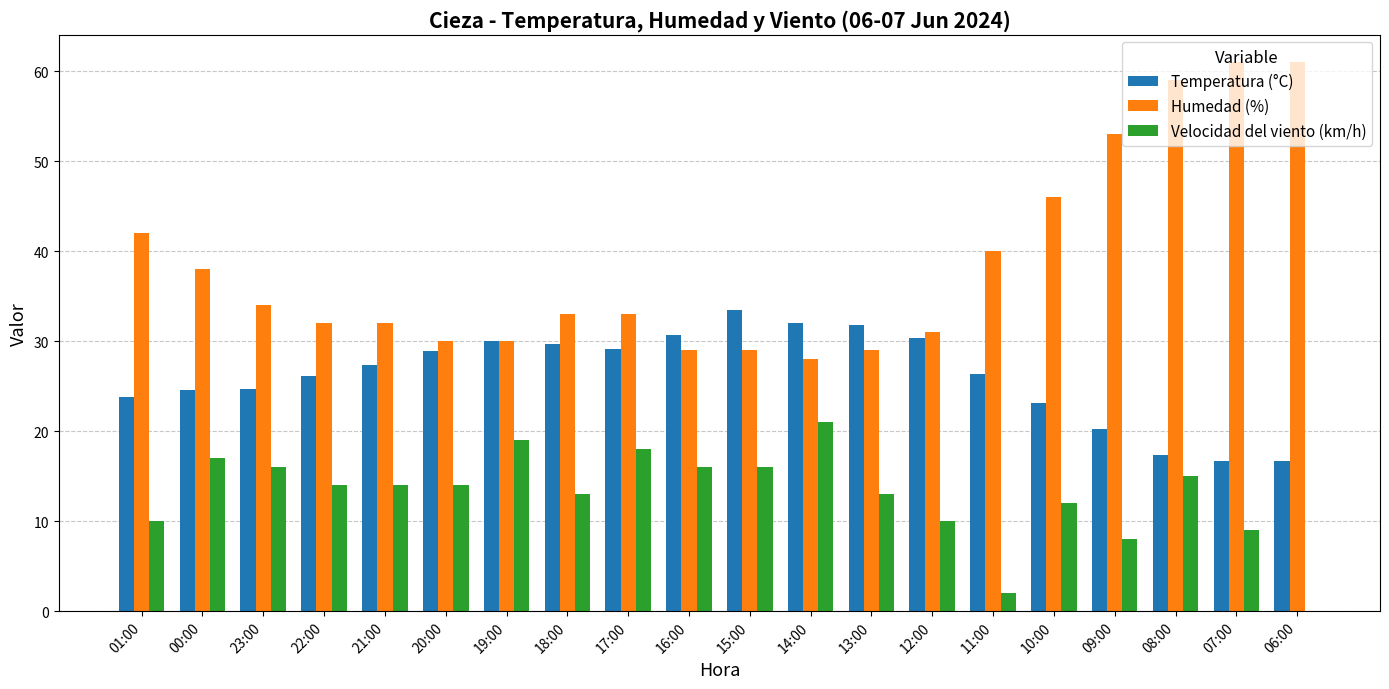

At which label does Humedad (%) first exceed 33?

01:00